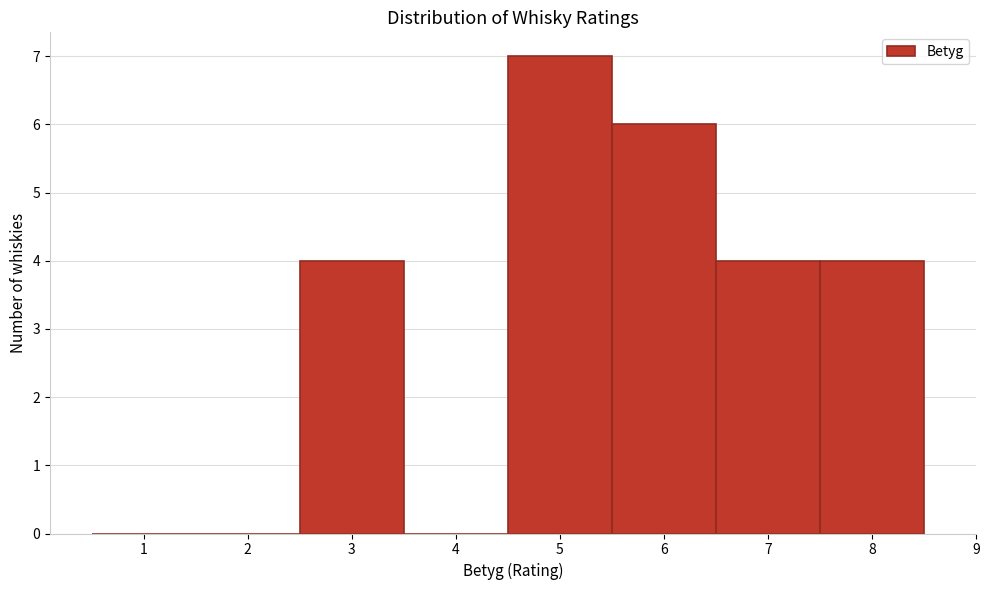

What is the height of the bar covering 5.5 to 6.5 on the x-axis? The values are not printed on the chart, so give them approximately, as read against the axis.

6